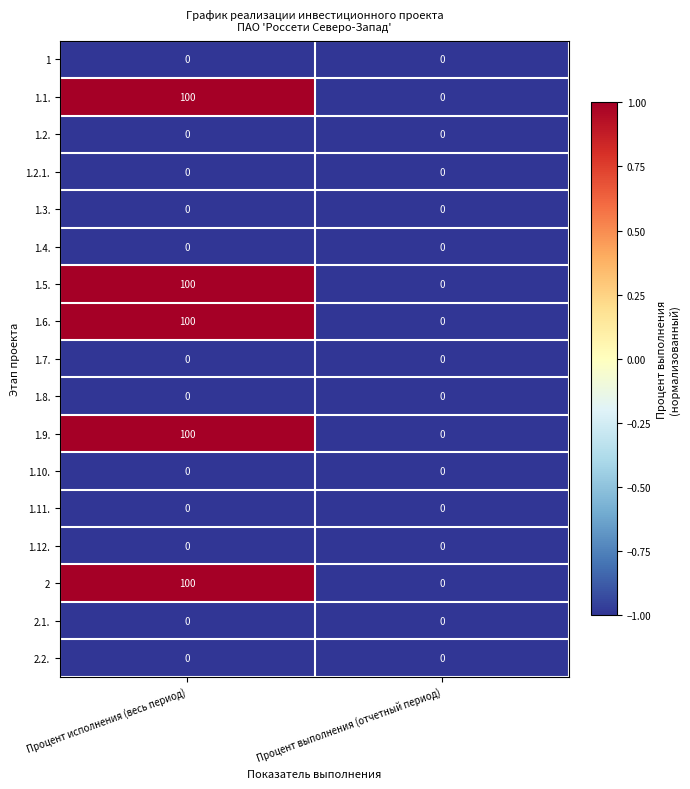

What is the difference between the highest and lowest values at Процент исполнения (весь период)?

100